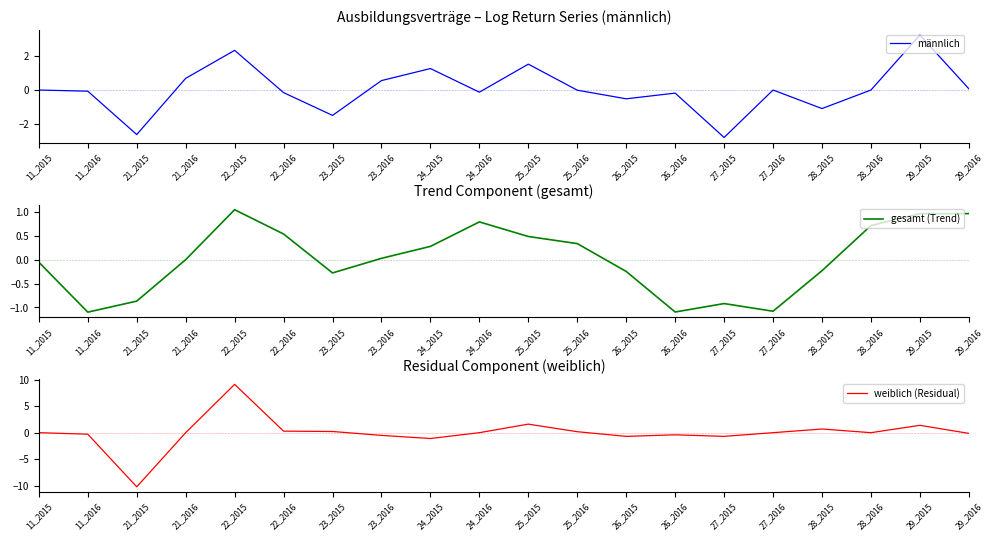

Is this an area chart (filled region under the line)?

No